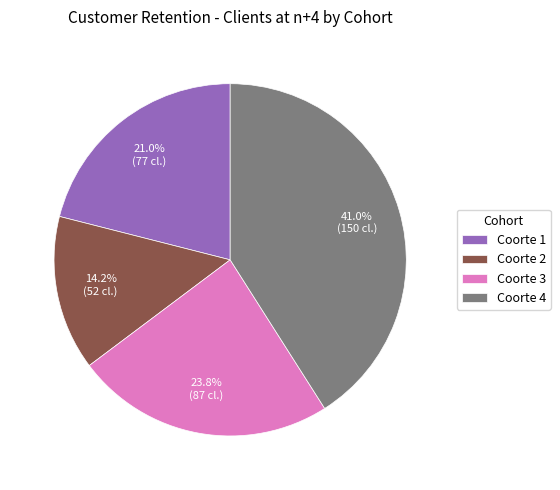

How many slices are in this pie chart?

4